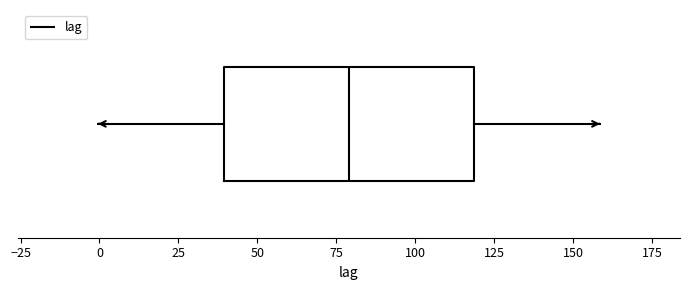

Transcribe this box plot: give where the median line is, the range the box spans, and where the two whiskers end, as read against the x-axis. The values are not printed on the chart, so give them approximately, as read against the axis.

median 80, box 40 to 120, whiskers 0 to 160